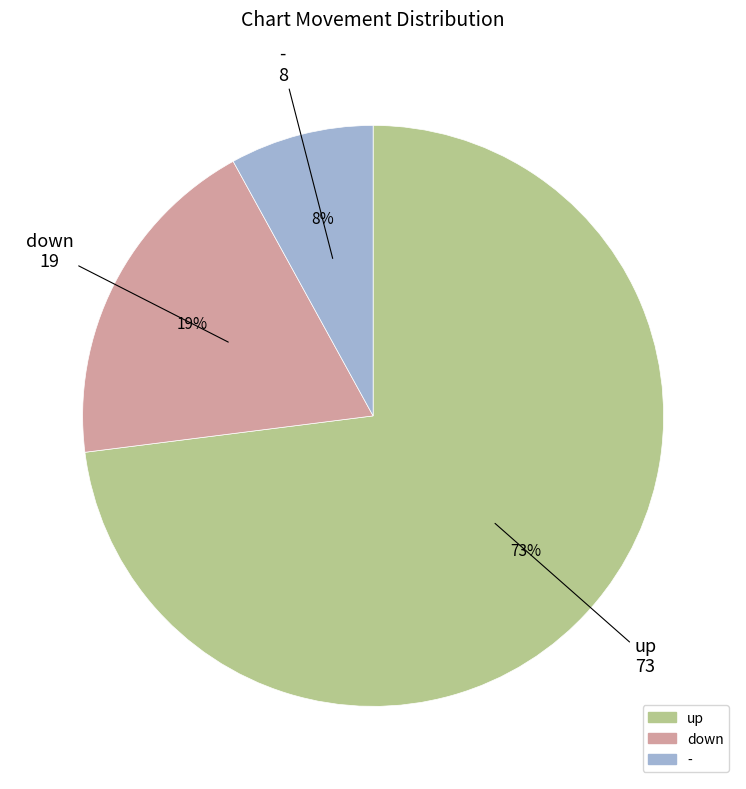

To the nearest percent, what is the difference between the up and - slice percentages?

65%